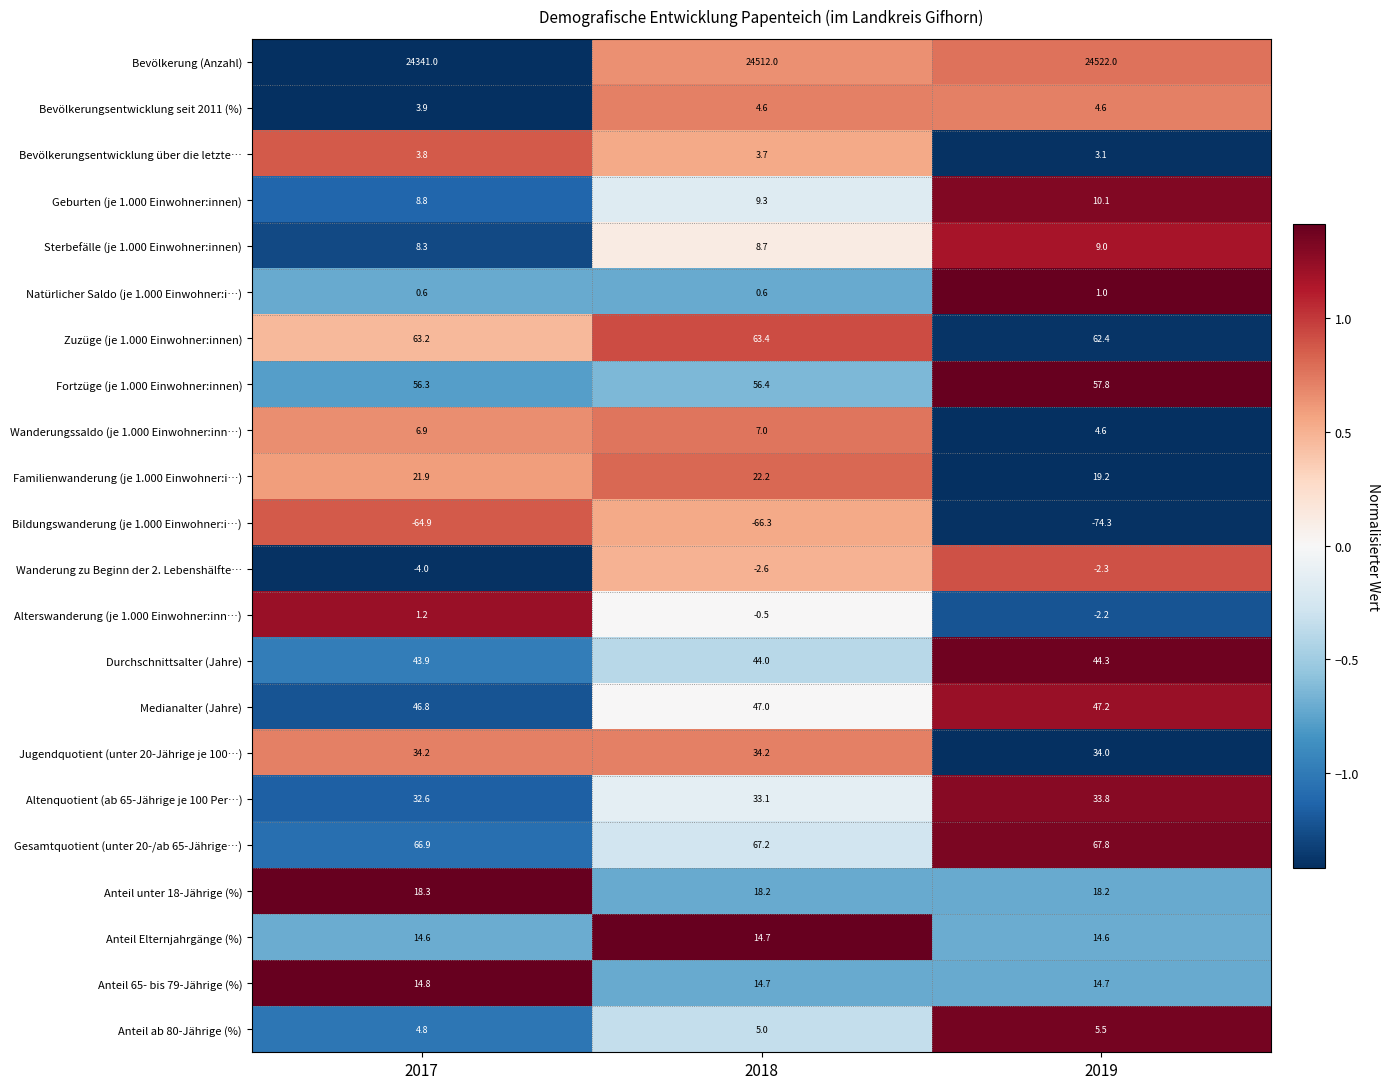

Count the number of categories in the chart.

3